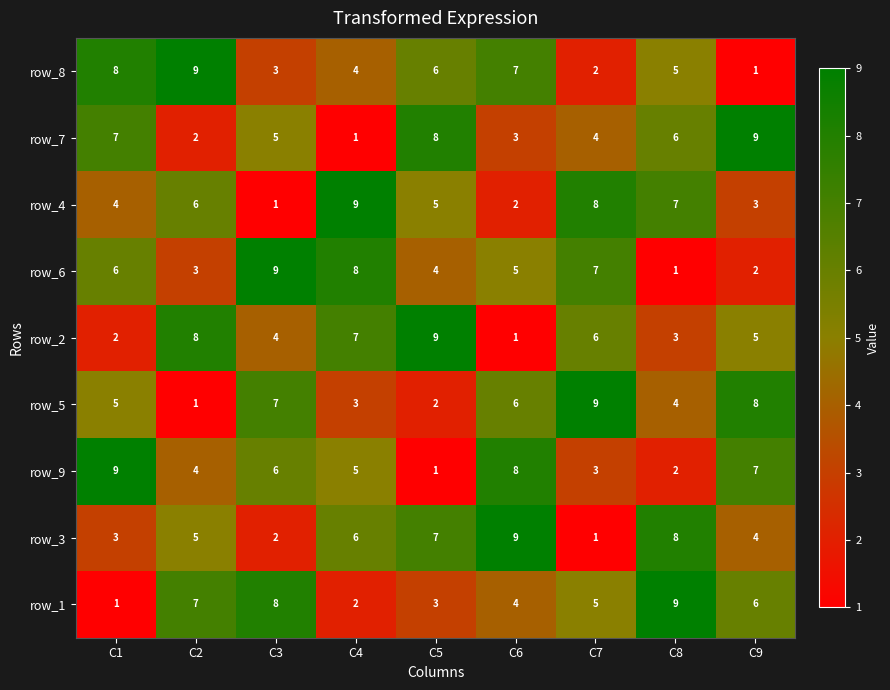

How many categories are shown in the chart?

9